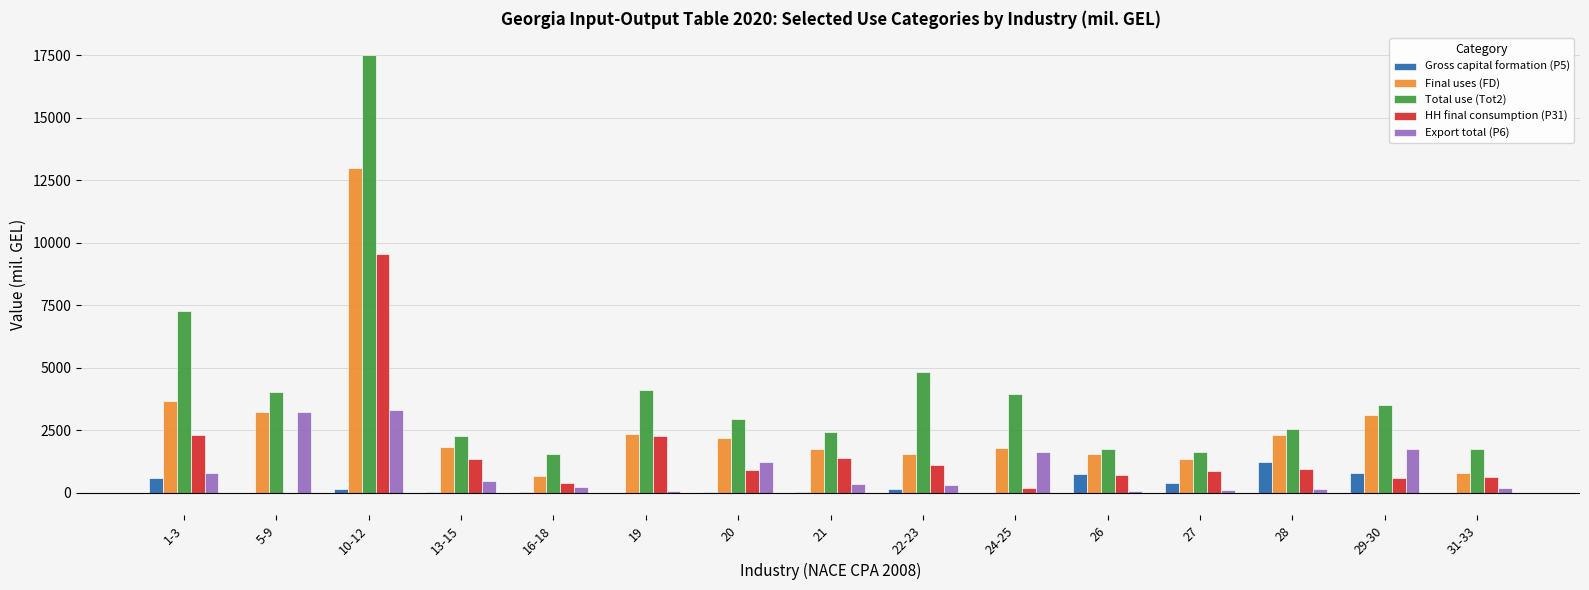

Which series has the largest total across all categories?

Total use (Tot2)